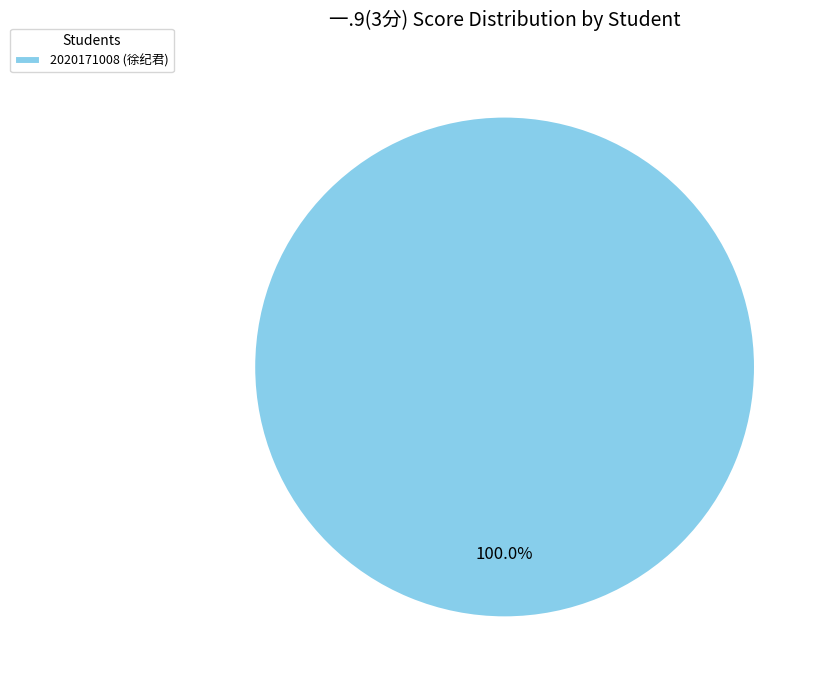

How many slices are in this pie chart?

1